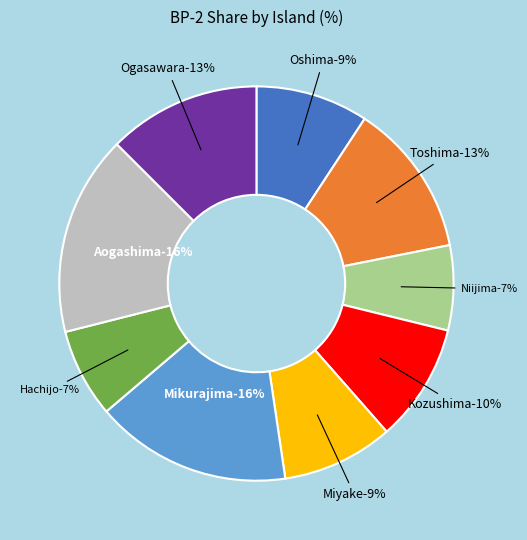

How much of the chart is everything except Miyake?

90.9%